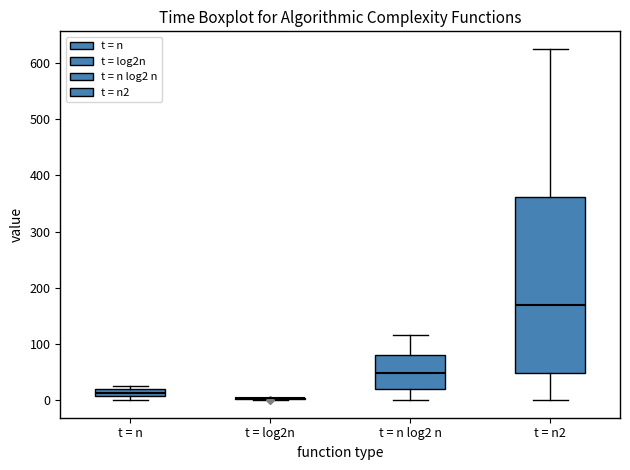

Where is the upper edge of the box for t = n log2 n on the y-axis? The values are not printed on the chart, so give them approximately, as read against the axis.

80